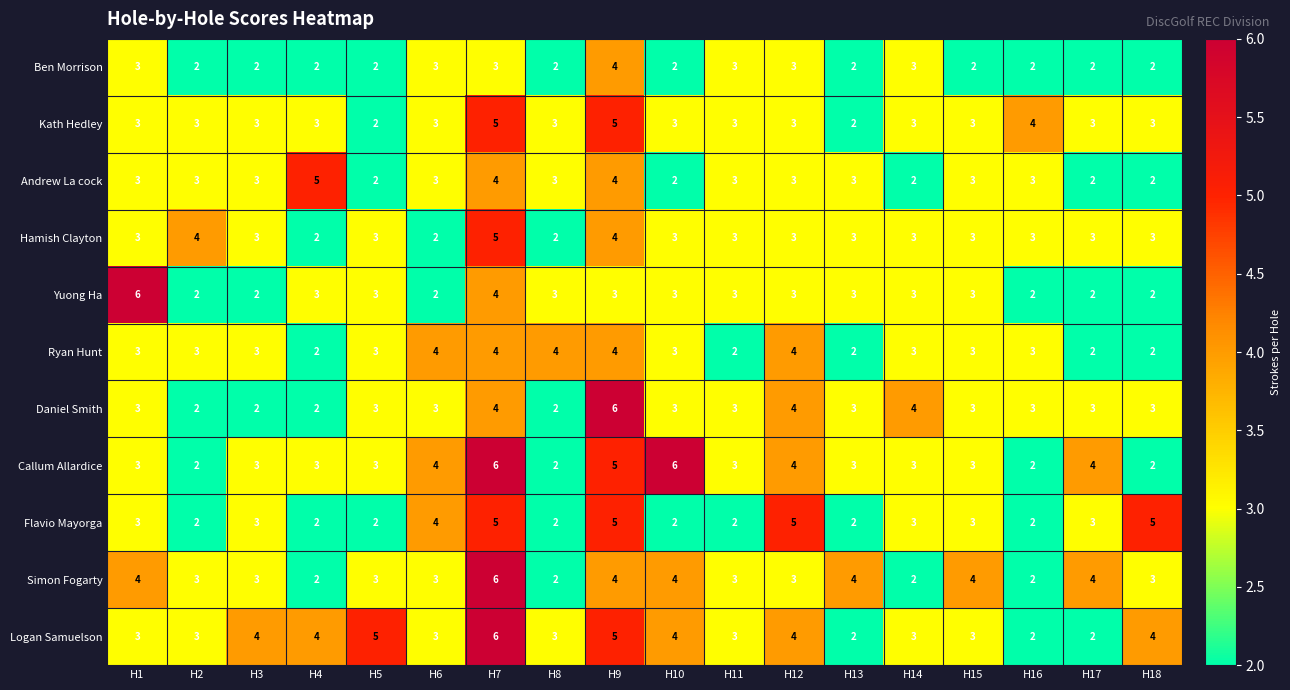

Which series has the largest total across all categories?

Logan Samuelson